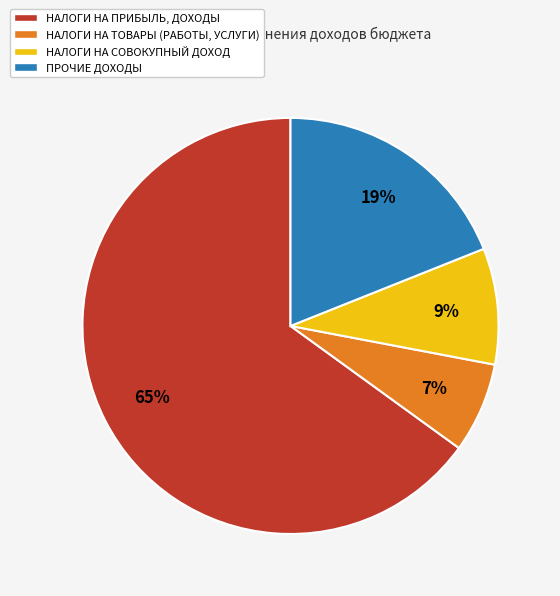

Which category has the biggest portion of the pie?

НАЛОГИ НА ПРИБЫЛЬ, ДОХОДЫ